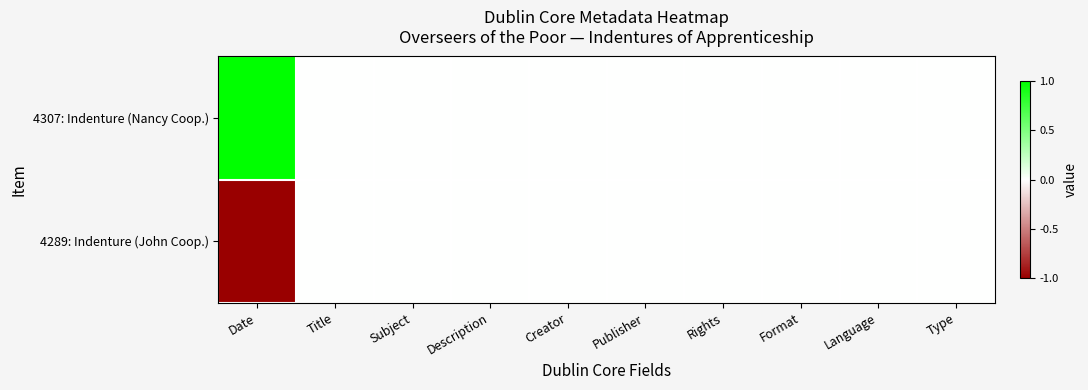

At how many categories does at least one series exceed 0?

1